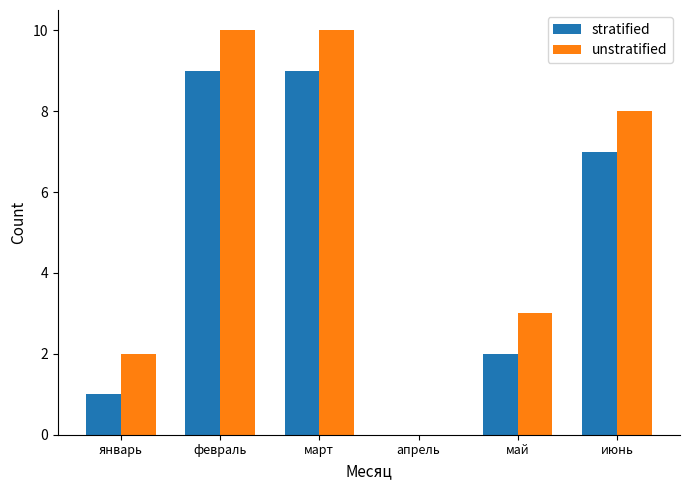

True or false: stratified has a value of 3 at май.

False